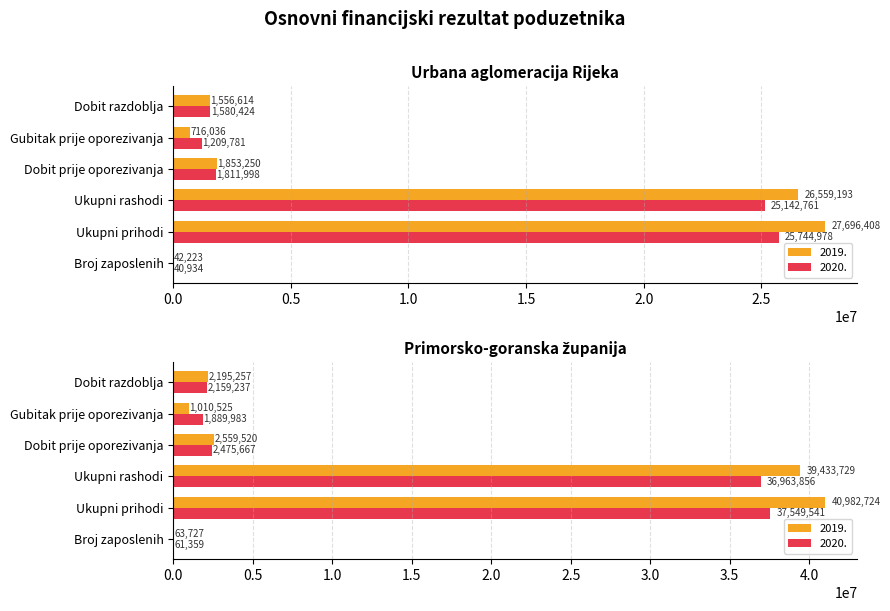

What is the lowest value of the 2020. (Primorsko-goranska županija) series?

61359.0